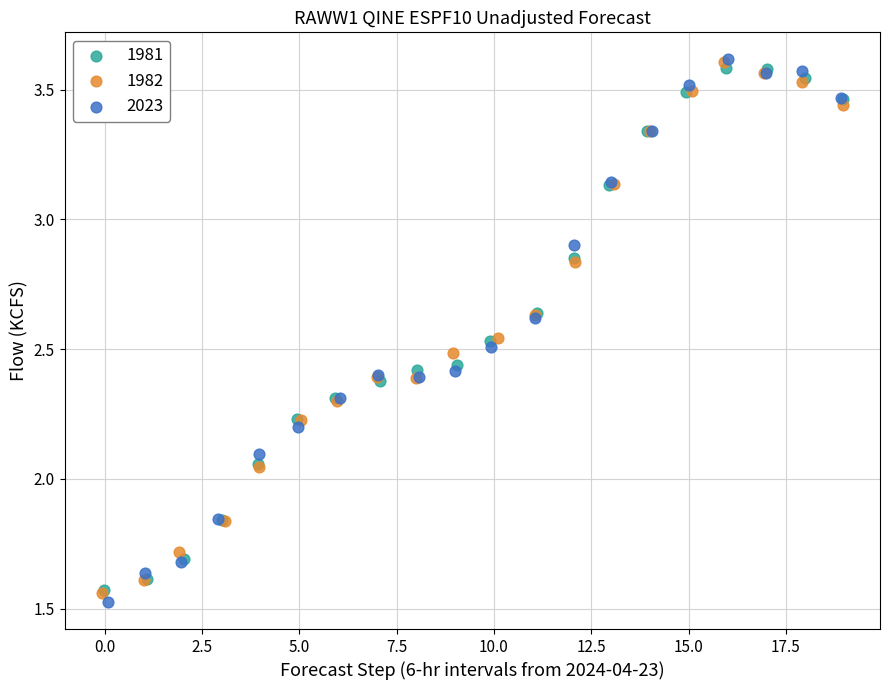

Which series has the largest Y range (max minus min)?

2023